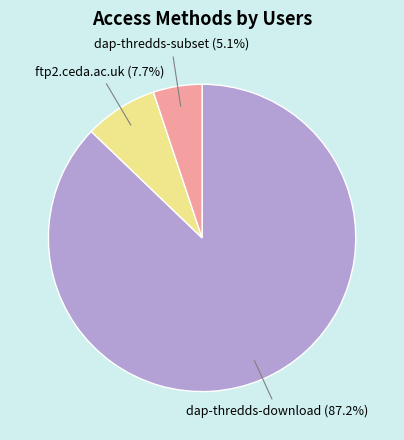

Is there a majority slice in this chart?

Yes